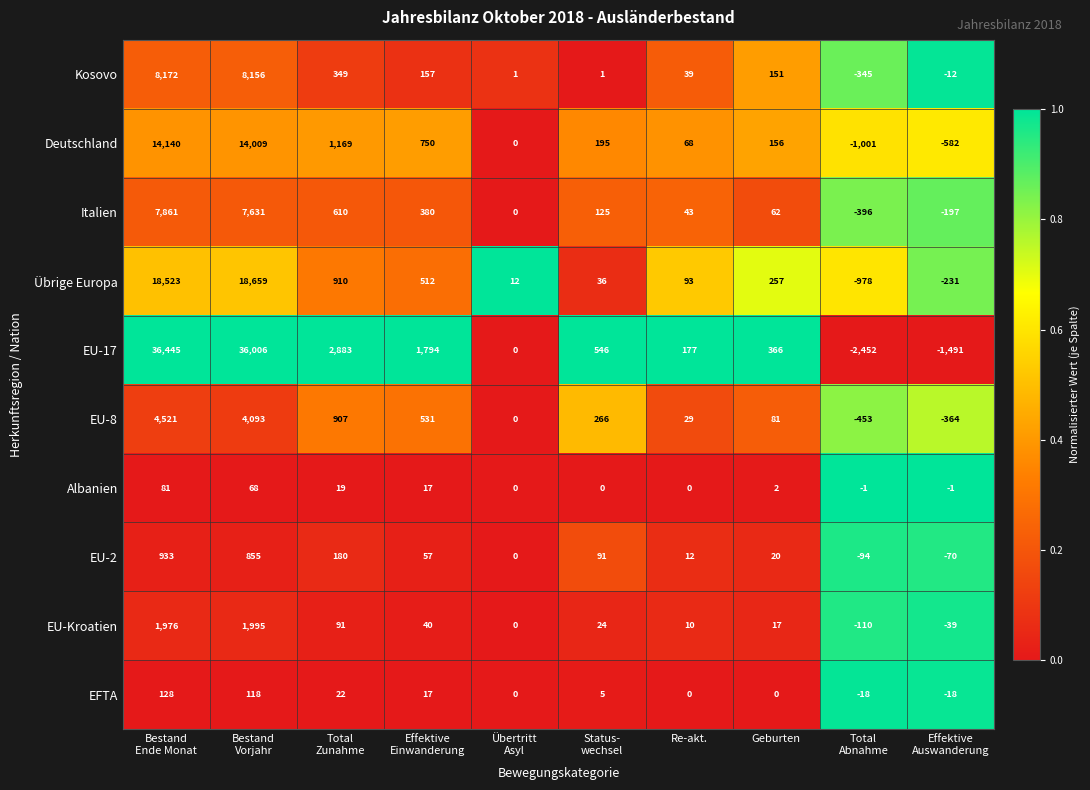

What is the maximum value shown in the chart?

36445